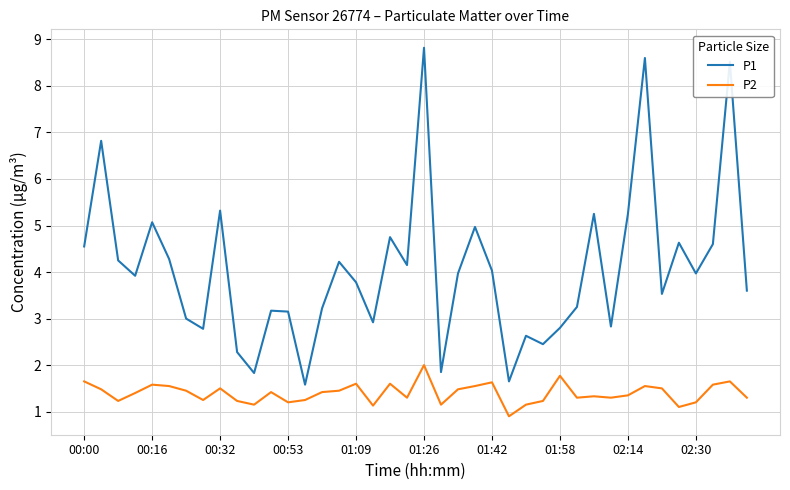

What are all the series names shown in the legend?

P1, P2